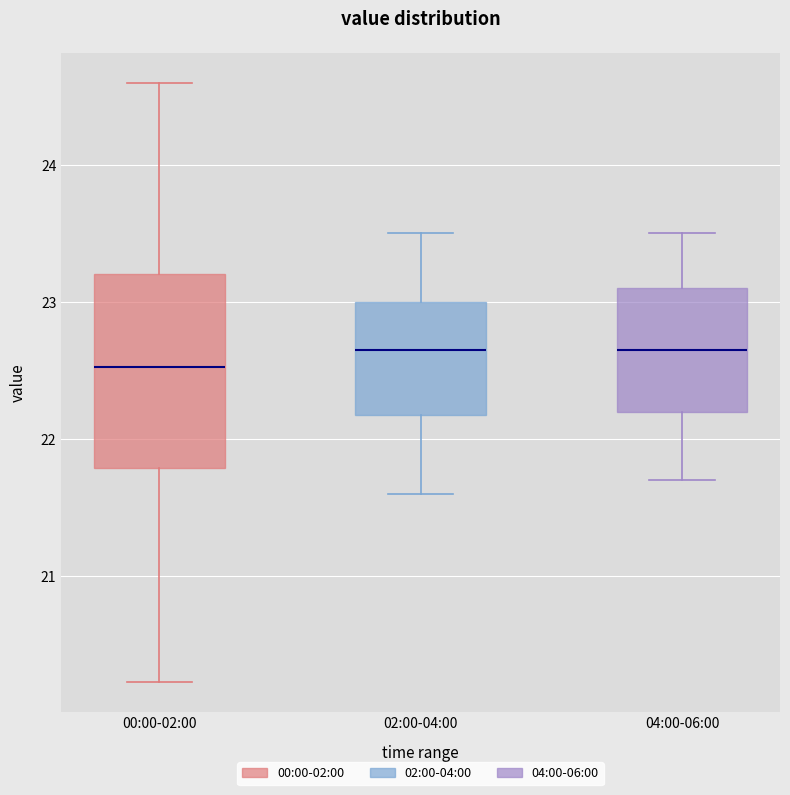

Reading left to right, read every box against the y-axis: the position of its median line, the range the box covers, and the ends of its whiskers. The values are not printed on the chart, so give them approximately, as read against the axis.

00:00-02:00: median 22.5, box 21.8 to 23.2, whiskers 20.2 to 24.6
02:00-04:00: median 22.7, box 22.2 to 23.0, whiskers 21.6 to 23.5
04:00-06:00: median 22.7, box 22.2 to 23.1, whiskers 21.7 to 23.5